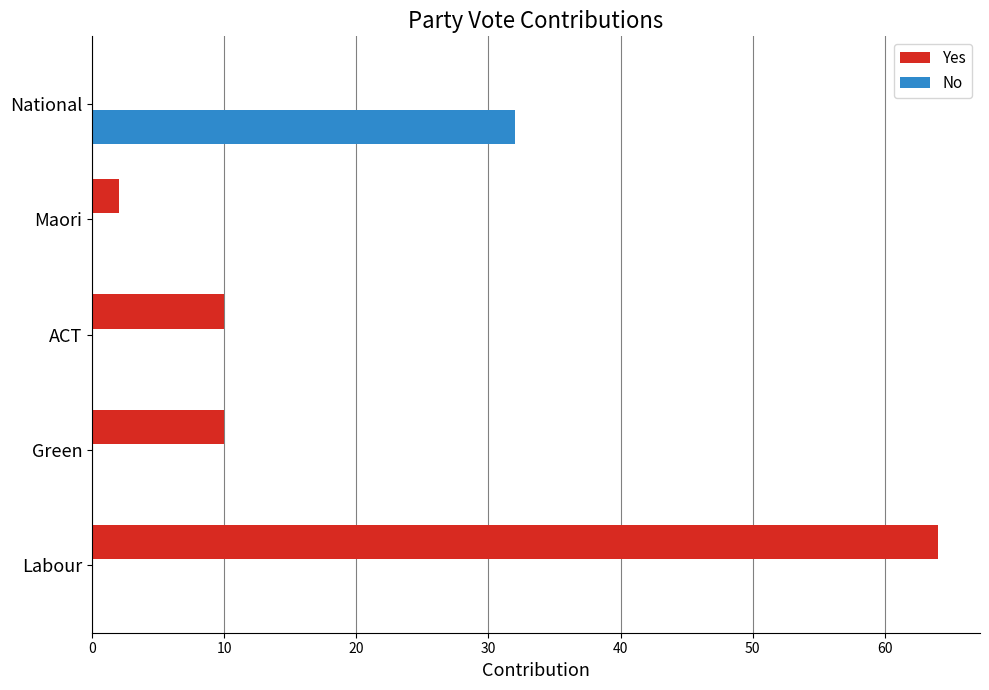

At which label does Yes reach its peak?

Labour